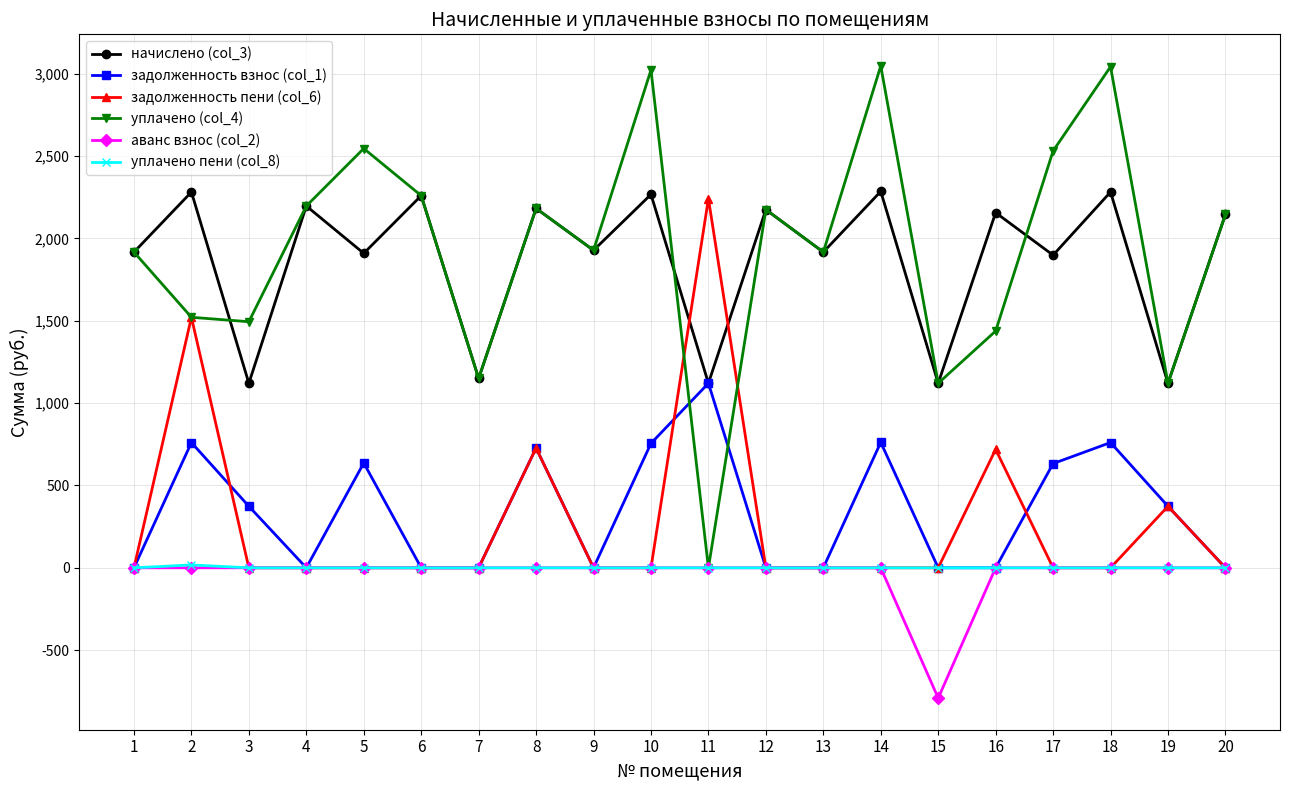

Does the chart have visible grid lines?

Yes